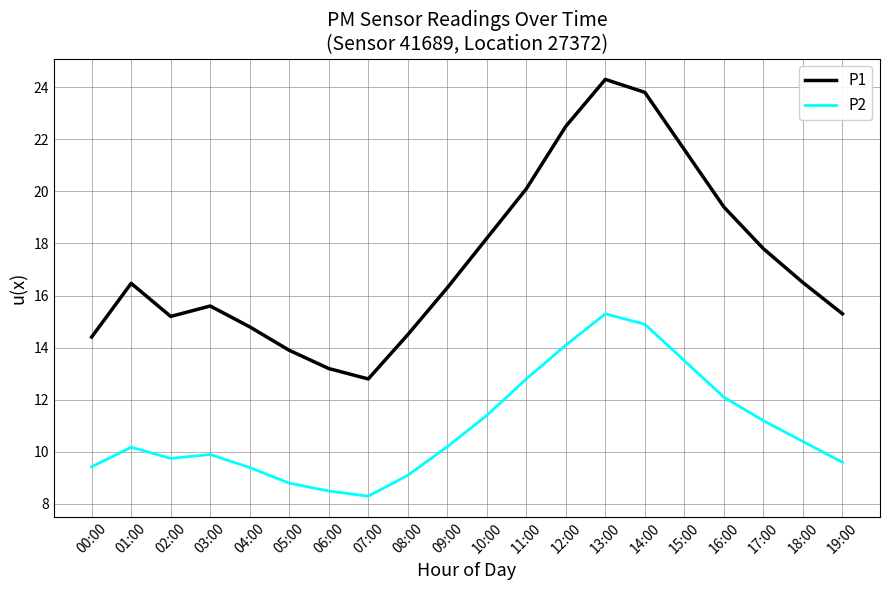

How many values in the P1 series are below 16?

9